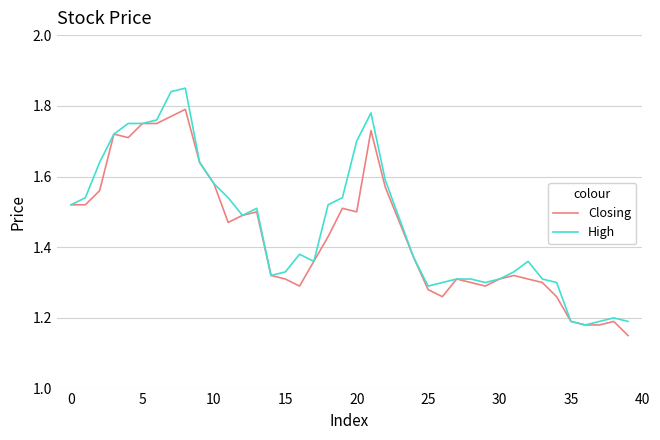

List the series in order of their peak value, highest first.

High, Closing